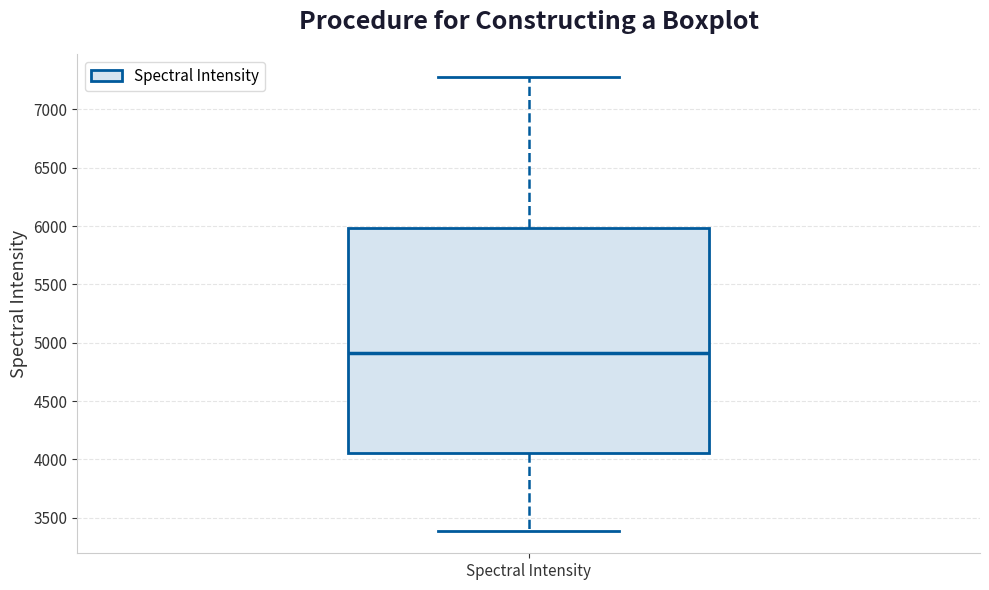

Where does the lower whisker of the box for Spectral Intensity end on the y-axis? The values are not printed on the chart, so give them approximately, as read against the axis.

3400